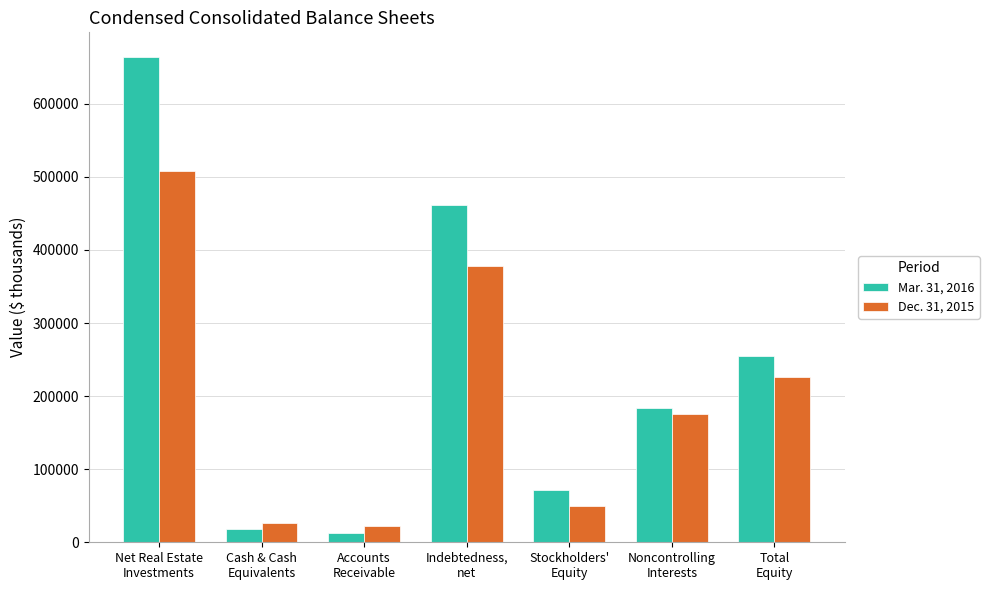

Which series has the widest spread of values?

Mar. 31, 2016